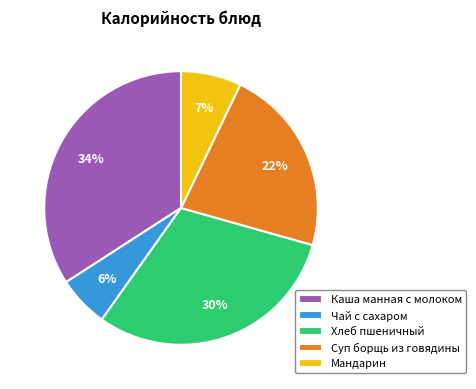

How many slices are in this pie chart?

5